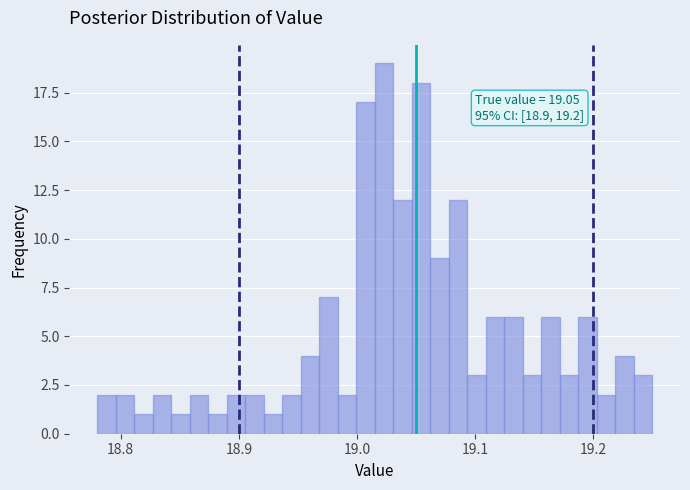

Read against the x-axis, roughly where is the centre of the tallest bar?

19.02